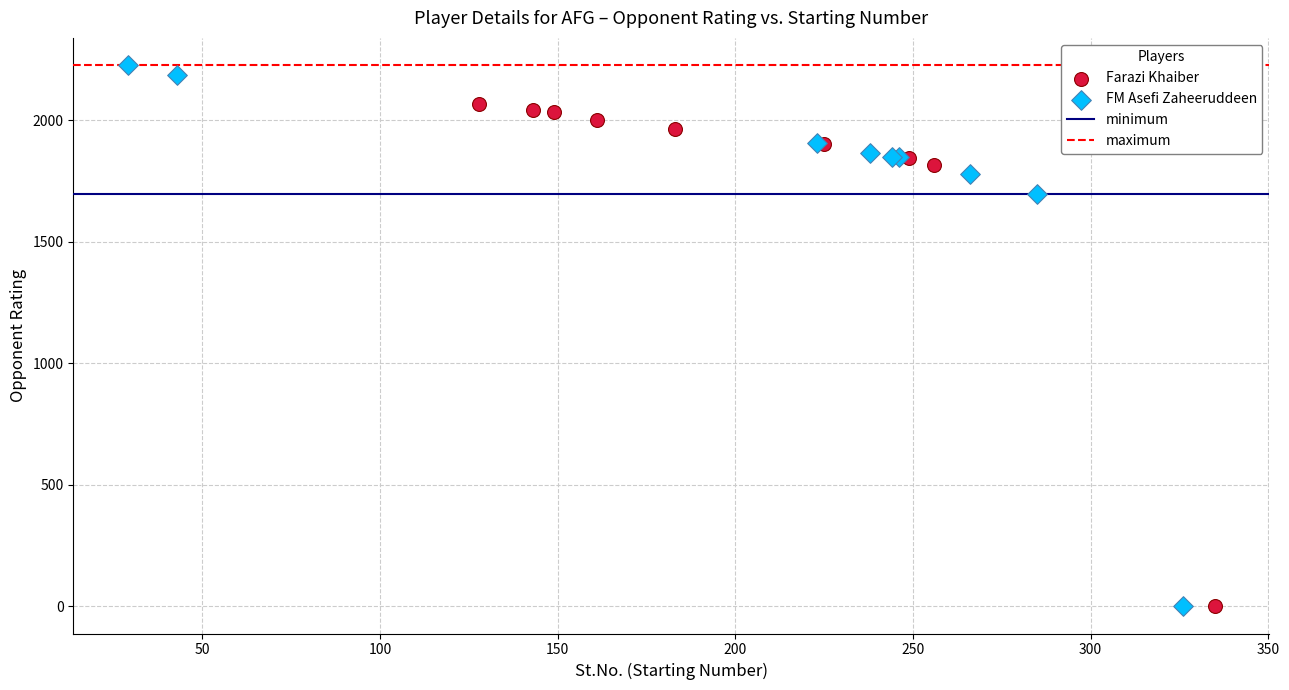

Which series reaches the maximum Y coordinate?

FM Asefi Zaheeruddeen